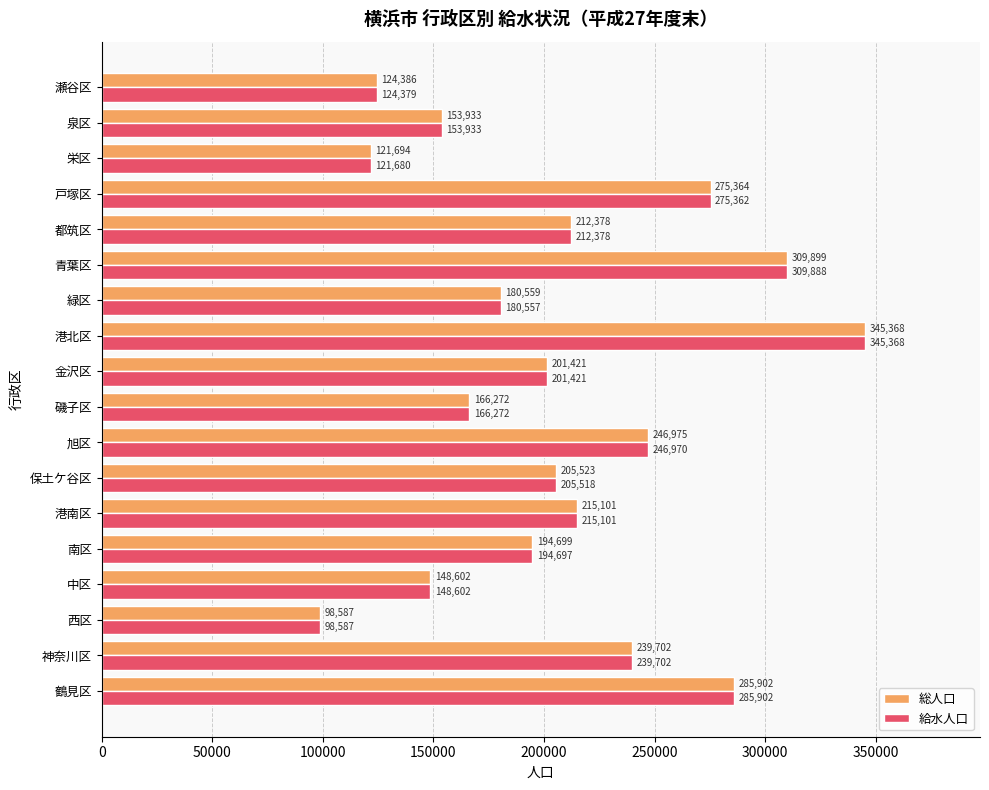

What is the minimum value shown in the chart?

98587